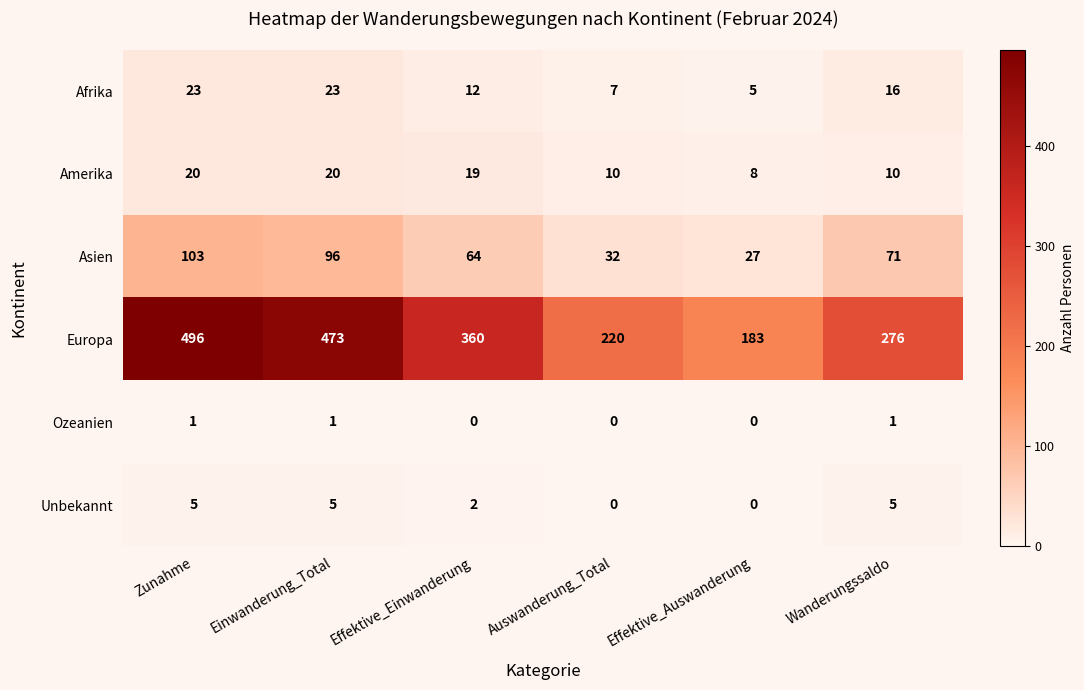

The Afrika series shows 10 at Wanderungssaldo. True or false?

False